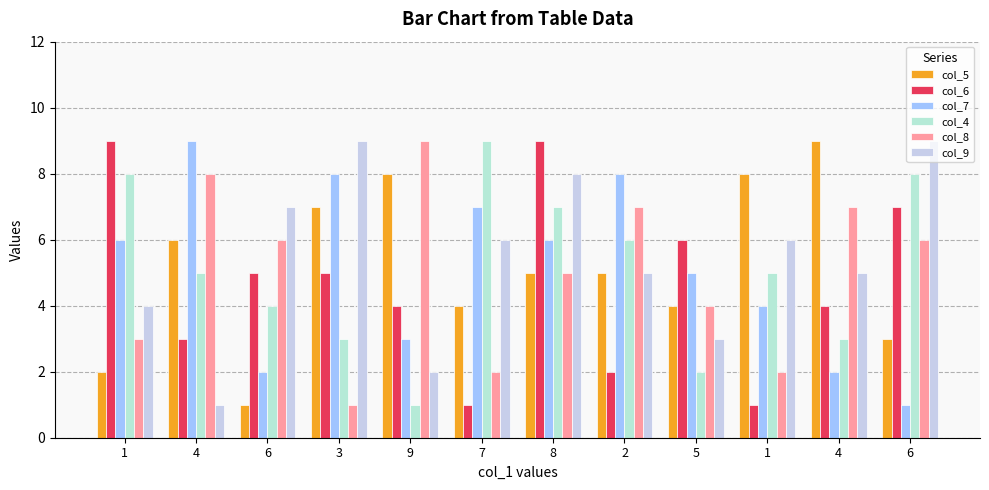

Between 6 and 4, which series saw the biggest shift?

col_5